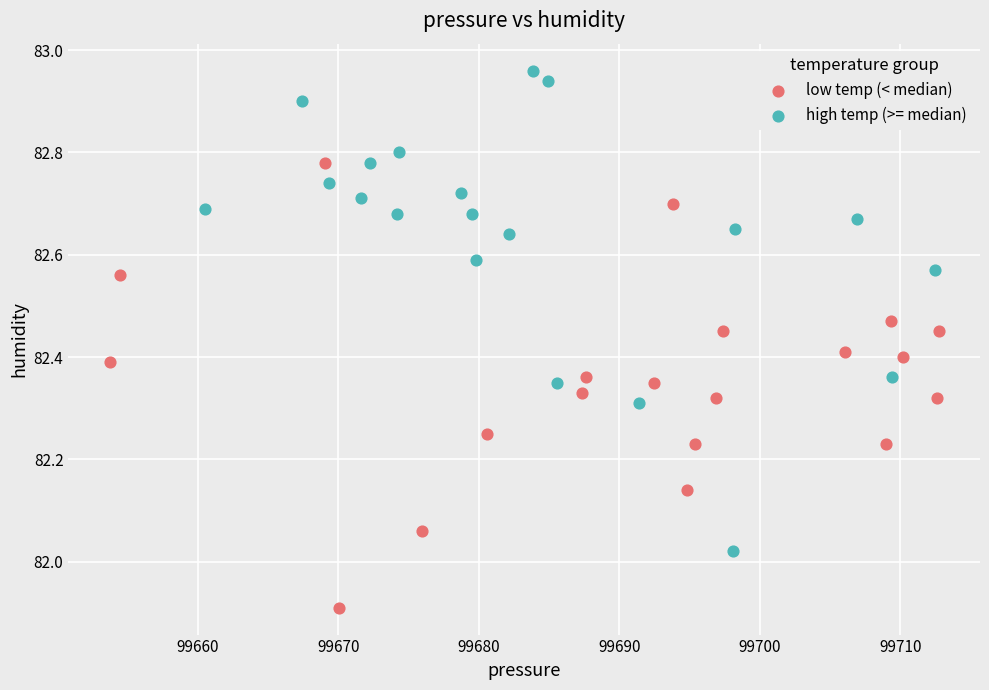

Which series contains the highest Y value?

high temp (>= median)